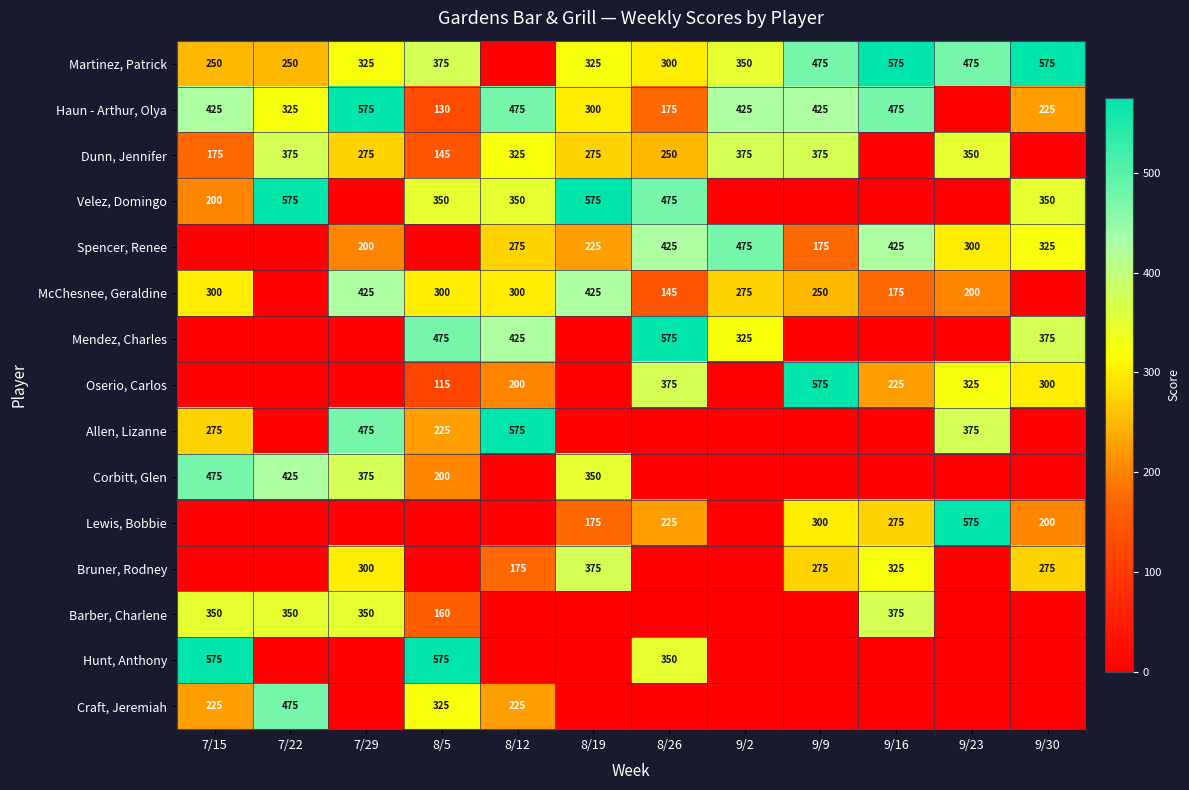

True or false: Haun - Arthur, Olya has a value of 284 at 7/29.

False